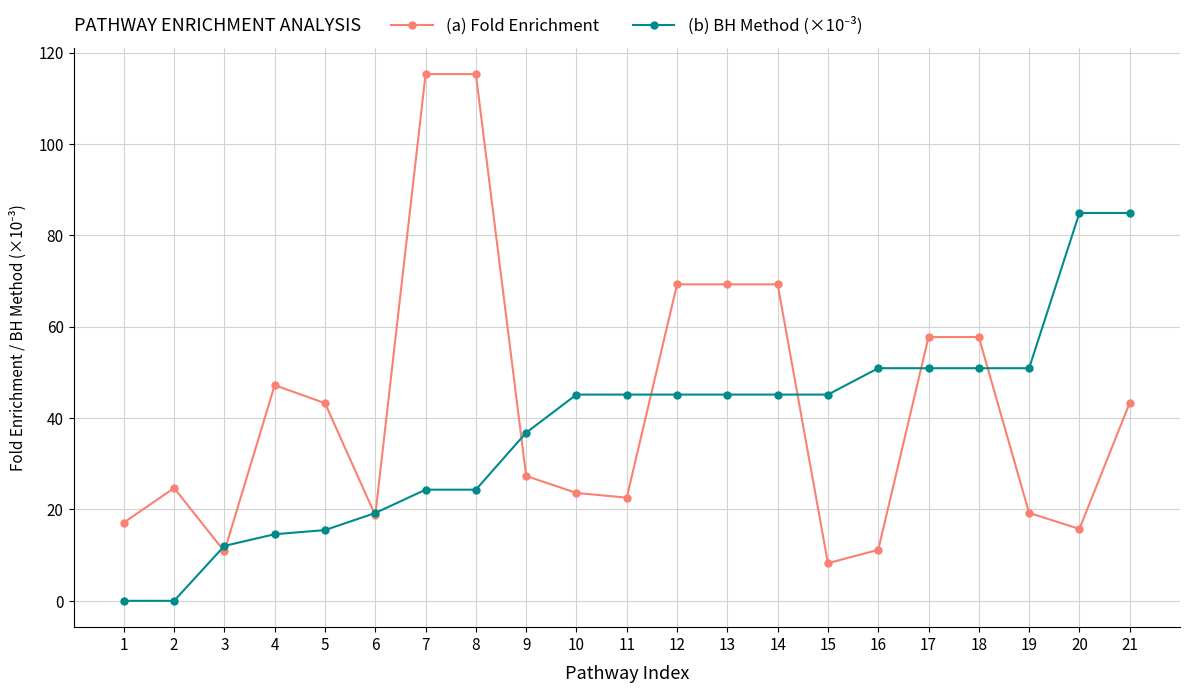

At how many categories does at least one series exceed 113?

2